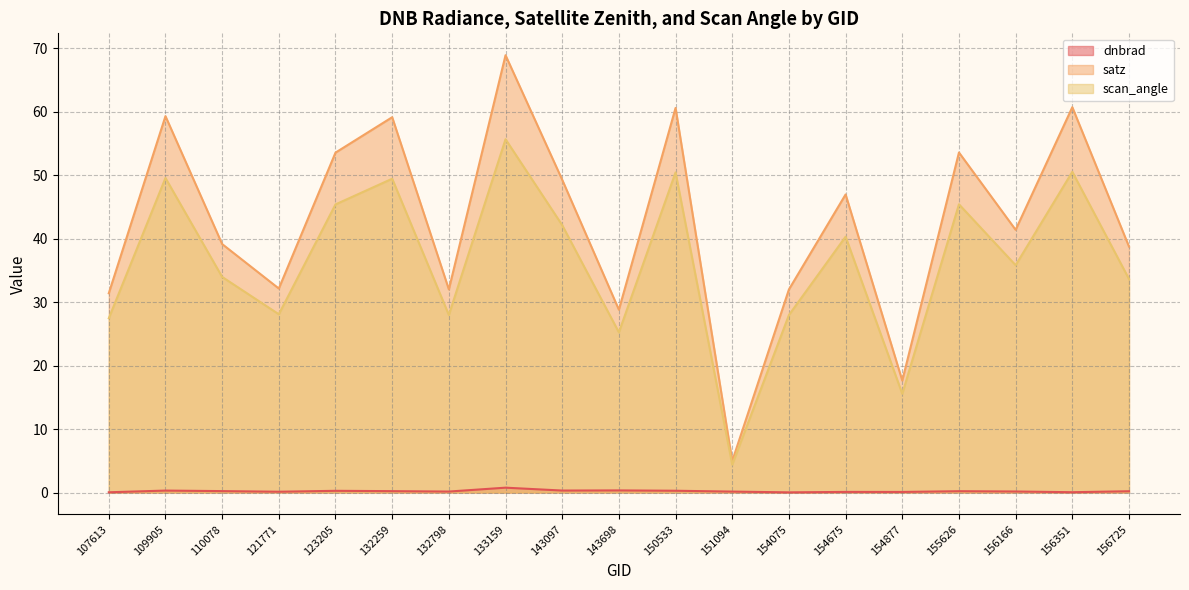

Is the value of satz at 121771 greater than the value of scan_angle at 151094?

Yes